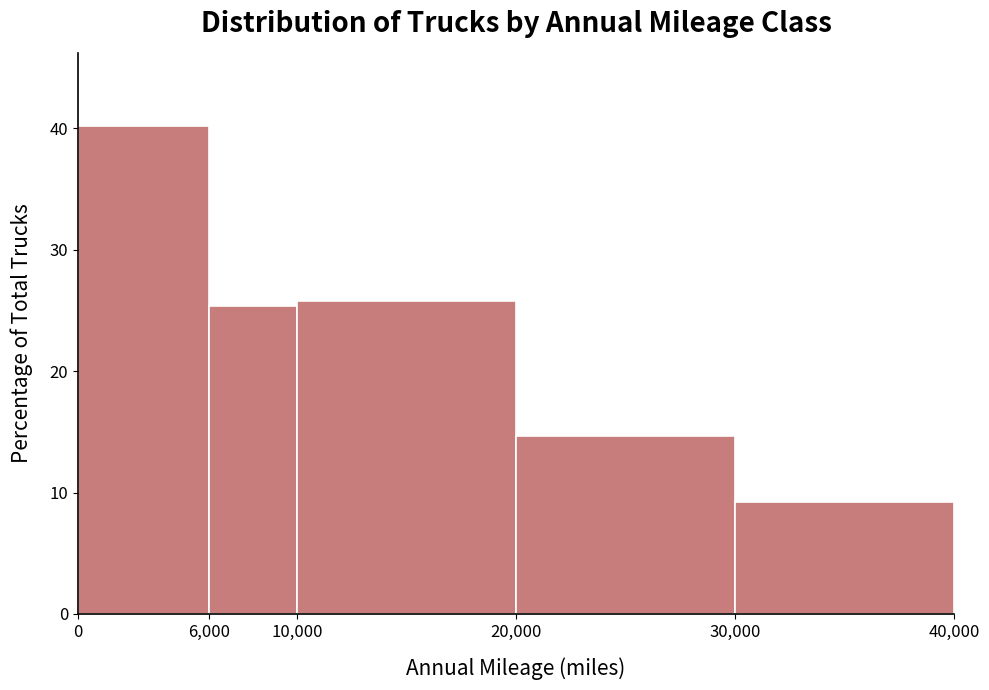

Reading left to right, list every bar in this chart as the range it spans on the x-axis followed by its height. The values are not printed on the chart, so give them approximately, as read against the axis.

0 to 6,000: 40
6,000 to 10,000: 25
10,000 to 20,000: 26
20,000 to 30,000: 15
30,000 to 40,000: 9